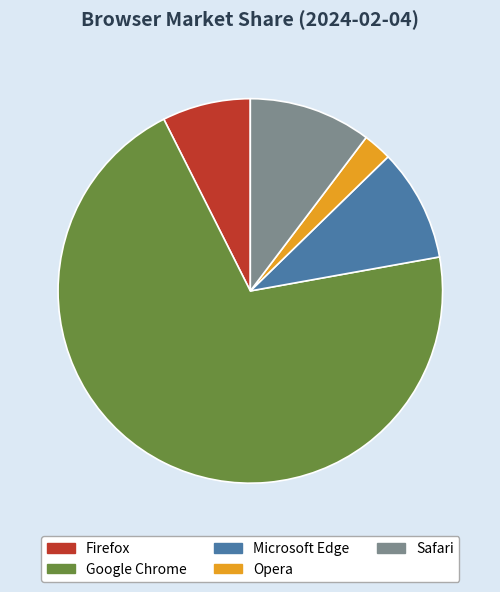

Rank the categories by value from lowest to highest.

Opera, Firefox, Microsoft Edge, Safari, Google Chrome